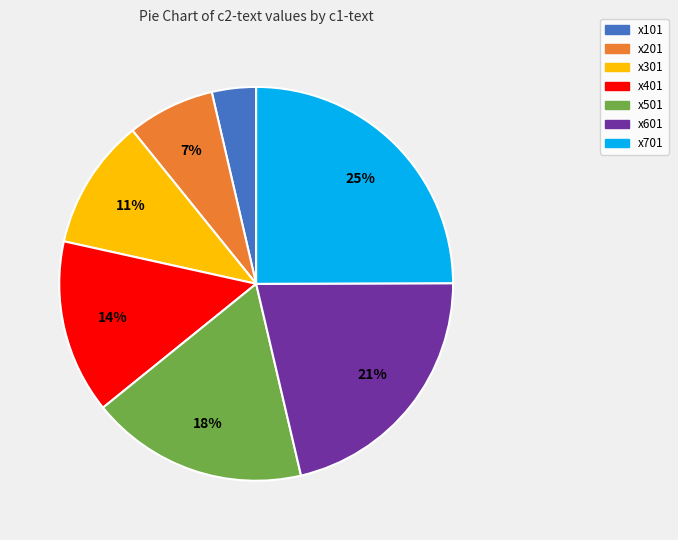

How many segments does this pie chart have?

7